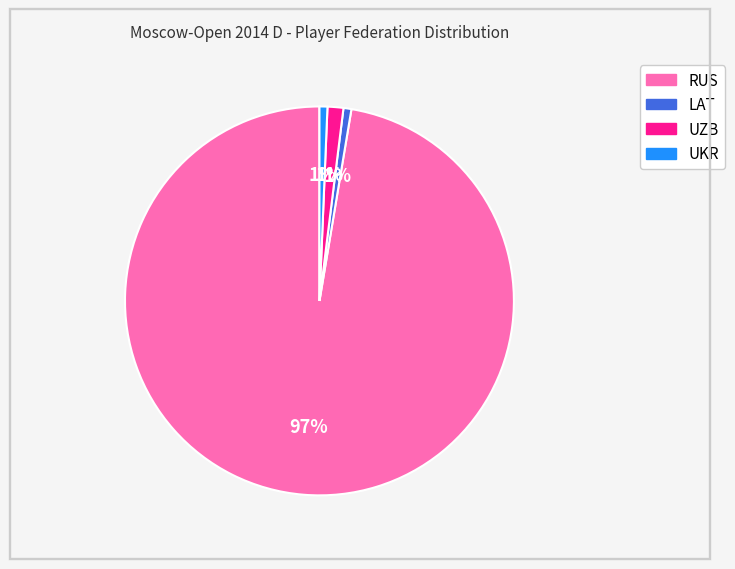

Is it true that LAT is 1% of the pie?

True